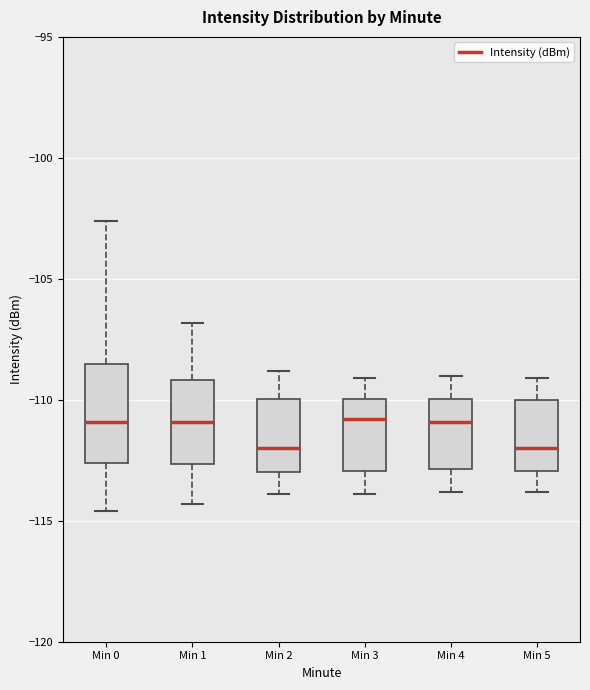

Which box is the tallest, from its lower edge to its upper edge?

Min 0